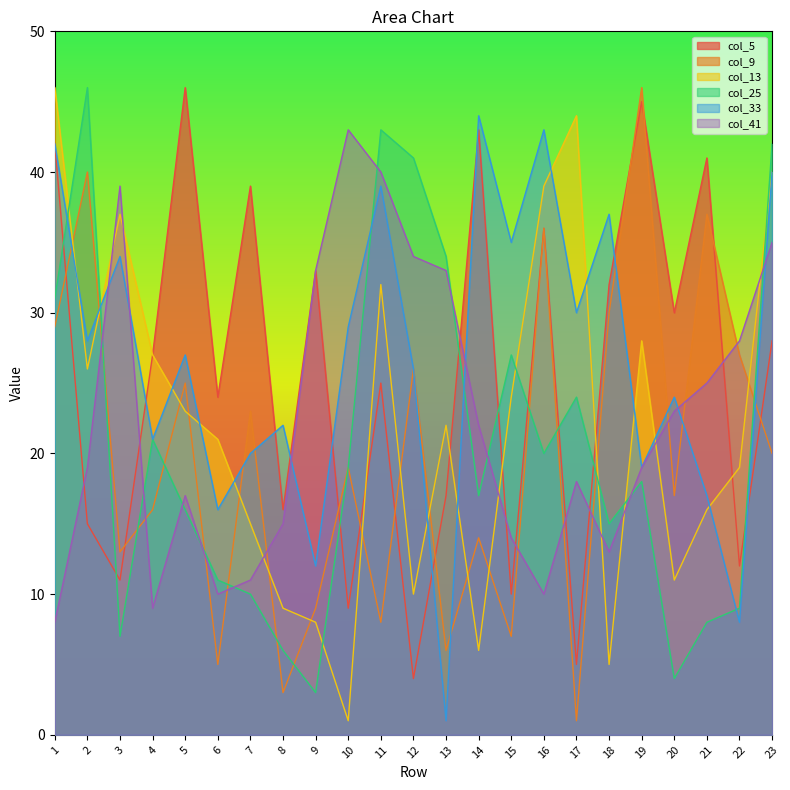

Rank the series by their maximum value, from highest to lowest.

col_5, col_9, col_13, col_25, col_33, col_41